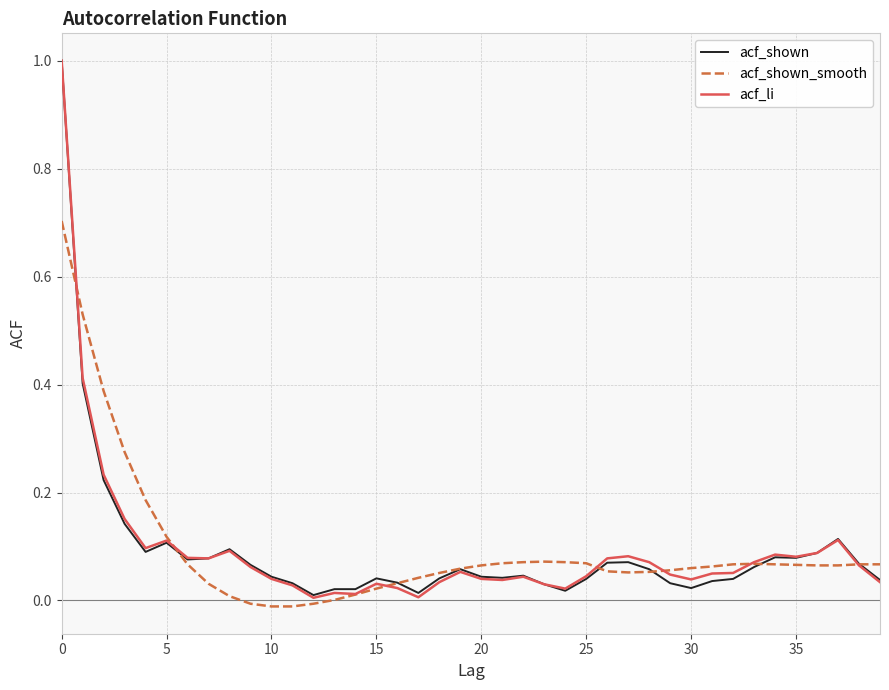

Which series has the largest range (max minus min)?

acf_li